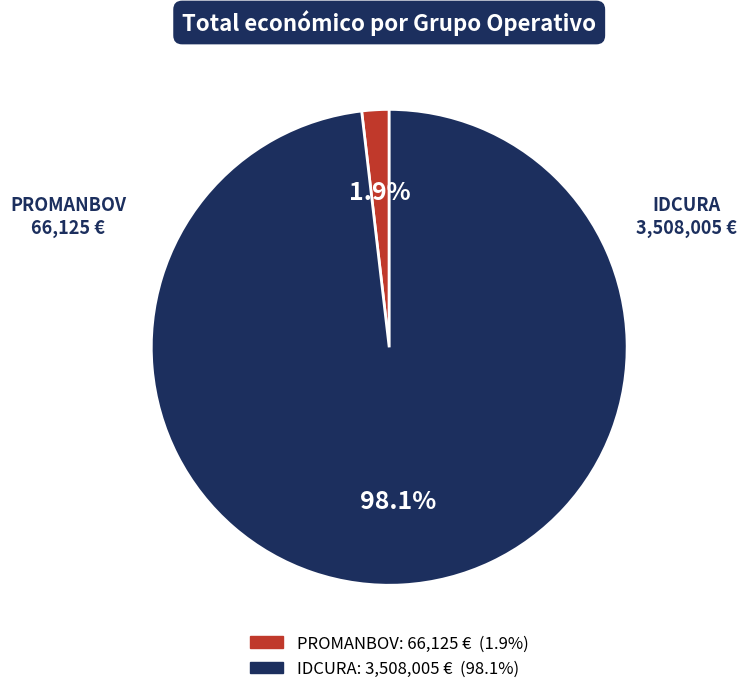

Which slice is the largest?

IDCURA